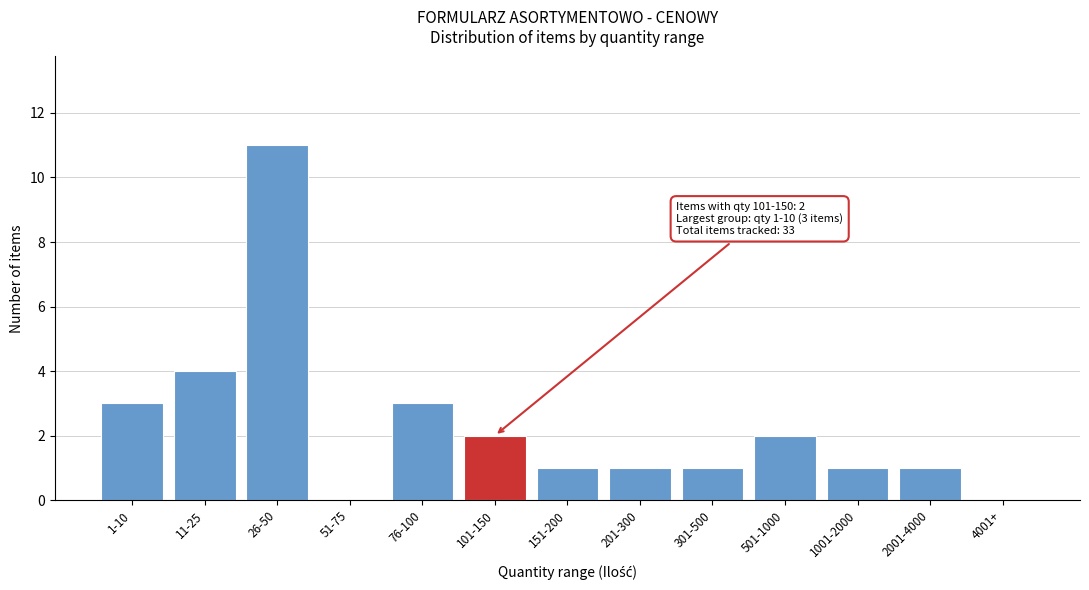

Reading left to right, list all the values displayed in this chart.

1-10=3	11-25=4	26-50=11	51-75=0	76-100=3	101-150=2	151-200=1	201-300=1	301-500=1	501-1000=2	1001-2000=1	2001-4000=1	4001+=0